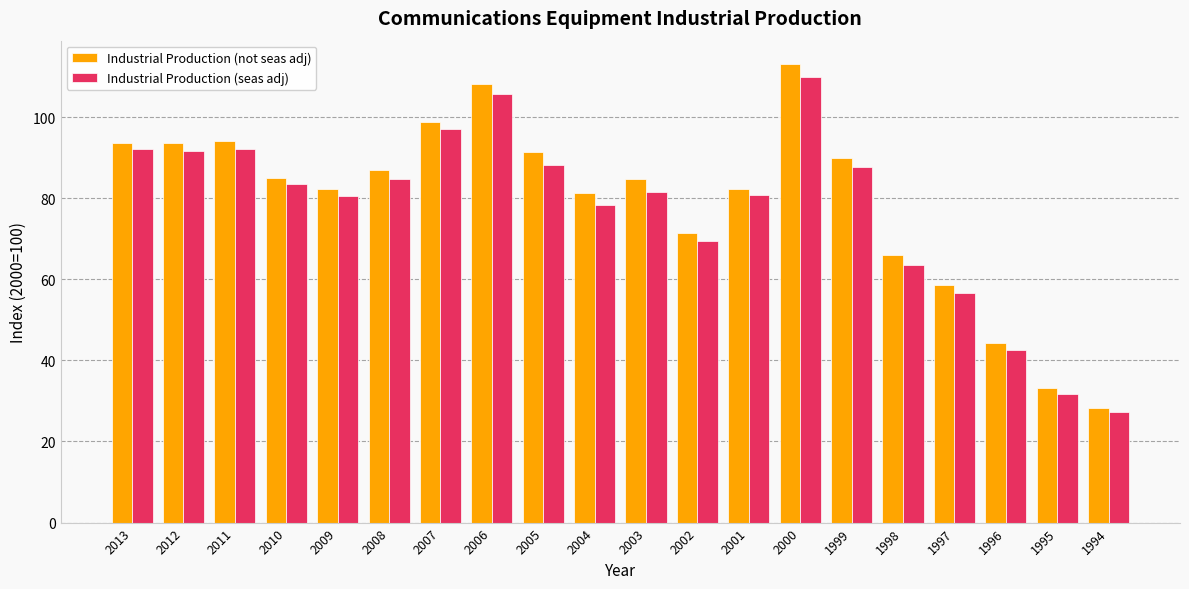

Are the bars horizontal?

No